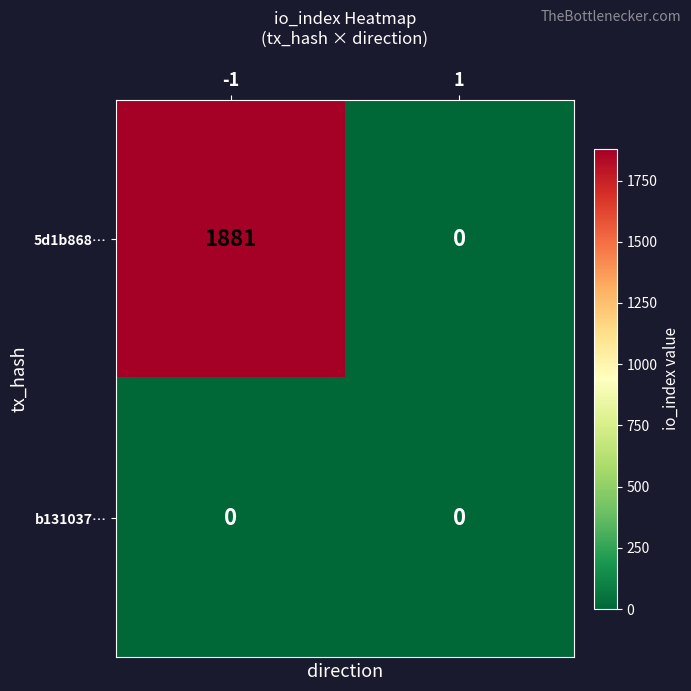

Reading left to right, what are all the values shown in this chart?

5d1b868…: -1=1881	1=0
b131037…: -1=0	1=0